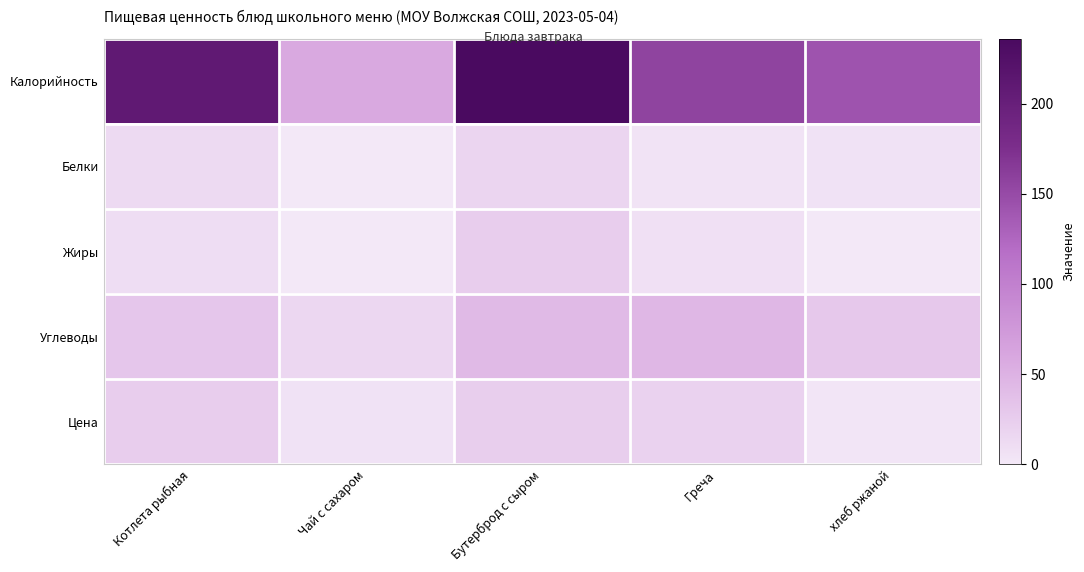

Reading right to left, extract all data points from this chart.

Калорийность: хлеб ржаной=142.0	Греча=156.0	Бутерброд с сыром=236.0	Чай с сахаром=58.0	Котлета рыбная=209.0
Белки: хлеб ржаной=5.0	Греча=4.3	Бутерброд с сыром=17.3	Чай с сахаром=0.2	Котлета рыбная=12.3
Жиры: хлеб ржаной=0.0	Греча=7.2	Бутерброд с сыром=24.4	Чай с сахаром=0.0	Котлета рыбная=9.8
Углеводы: хлеб ржаной=29.0	Греча=45.0	Бутерброд с сыром=42.0	Чай с сахаром=15.0	Котлета рыбная=30.9
Цена: хлеб ржаной=2.6	Греча=19.8	Бутерброд с сыром=23.1	Чай с сахаром=5.3	Котлета рыбная=24.2